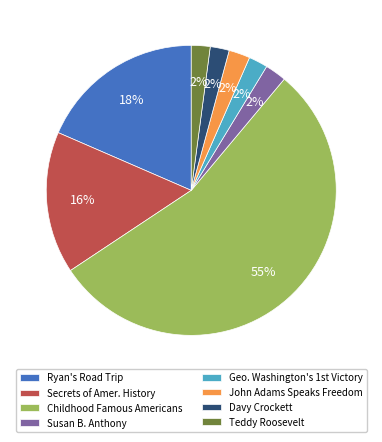

To the nearest percent, what is the average slice percentage?

12%